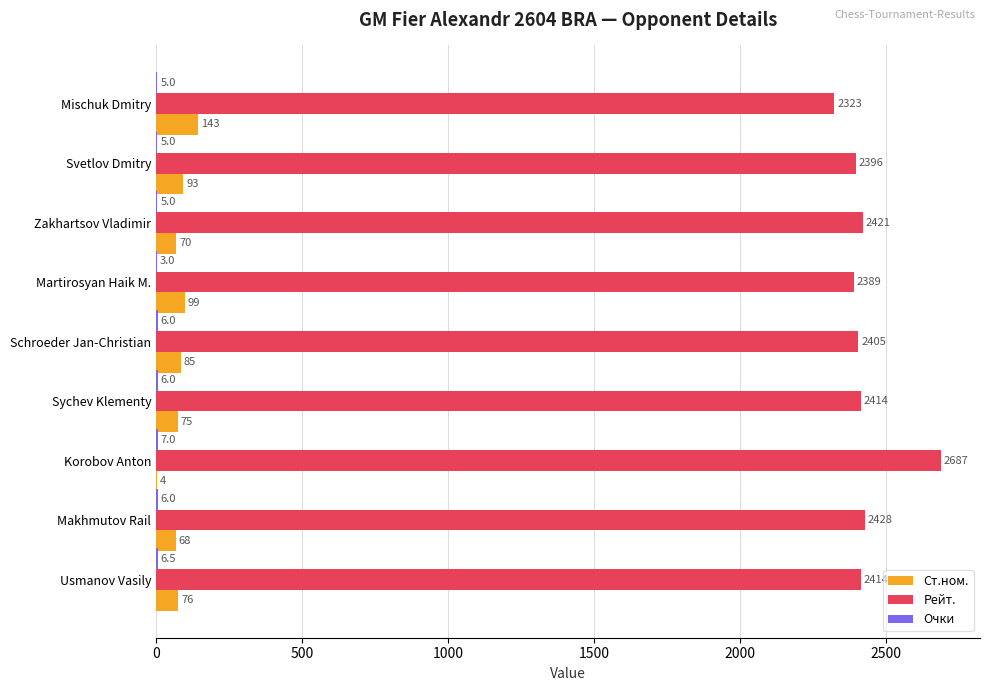

What is the sum of the Ст.ном. values at Sychev Klementy and Mischuk Dmitry?

218.0